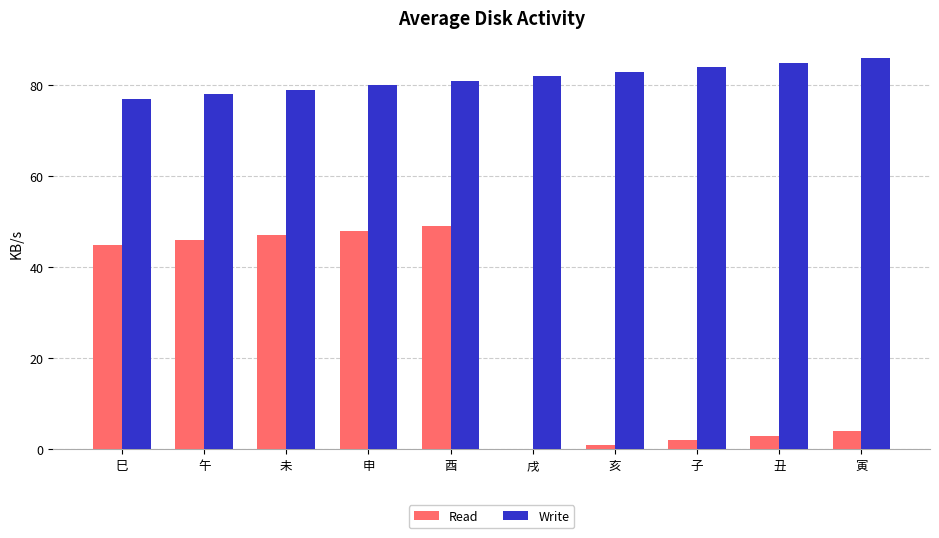

What is the difference between the Write values at 丑 and 戌?

3